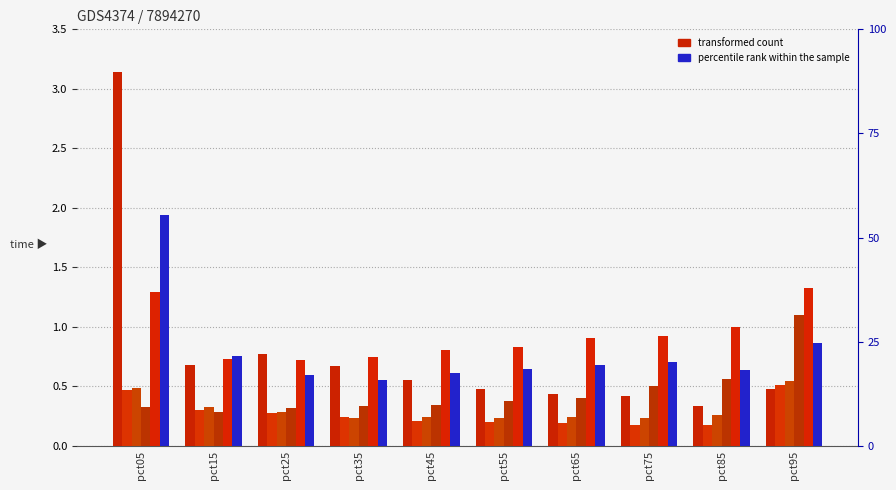

Rank the categories by Feb value from lowest to highest.

pct85, pct75, pct65, pct55, pct45, pct35, pct25, pct15, pct05, pct95